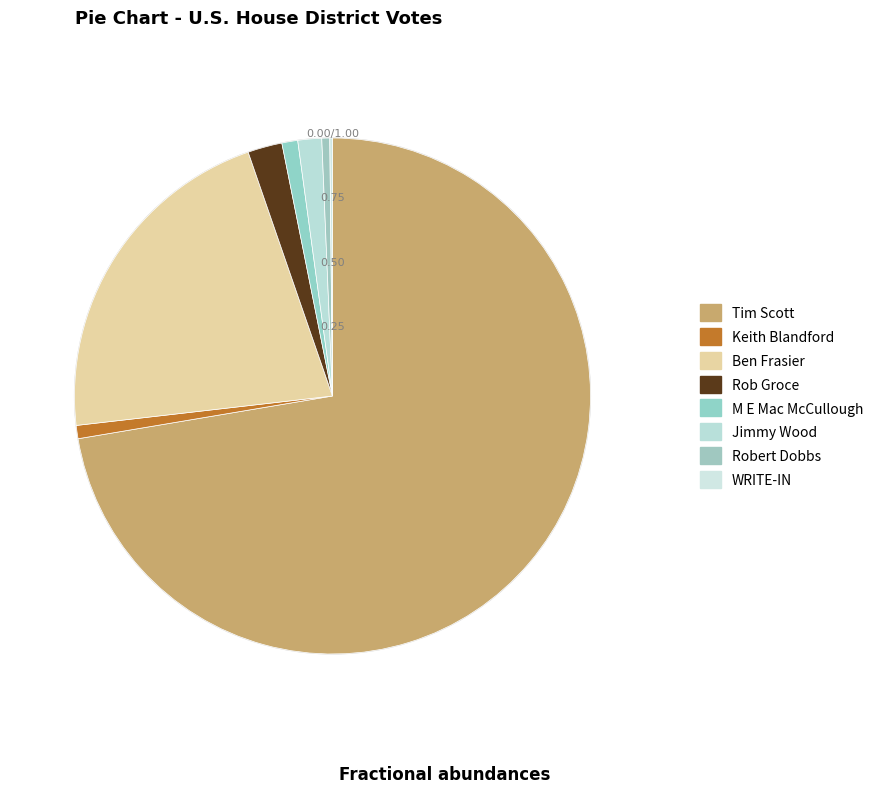

What is the ratio of the value at Jimmy Wood to the value at WRITE-IN?

9.0